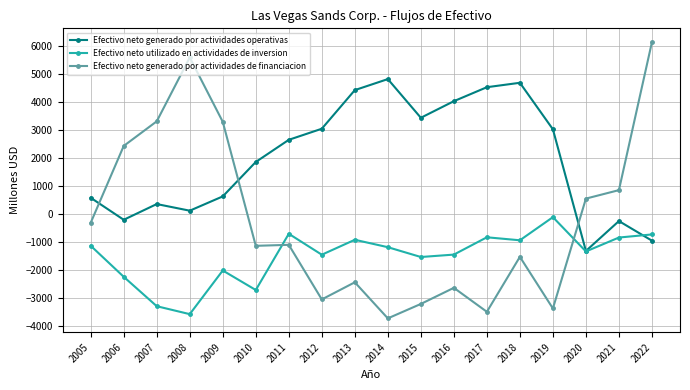

Rank the series at 2016 from lowest to highest value.

Efectivo neto generado por actividades de financiacion, Efectivo neto utilizado en actividades de inversion, Efectivo neto generado por actividades operativas